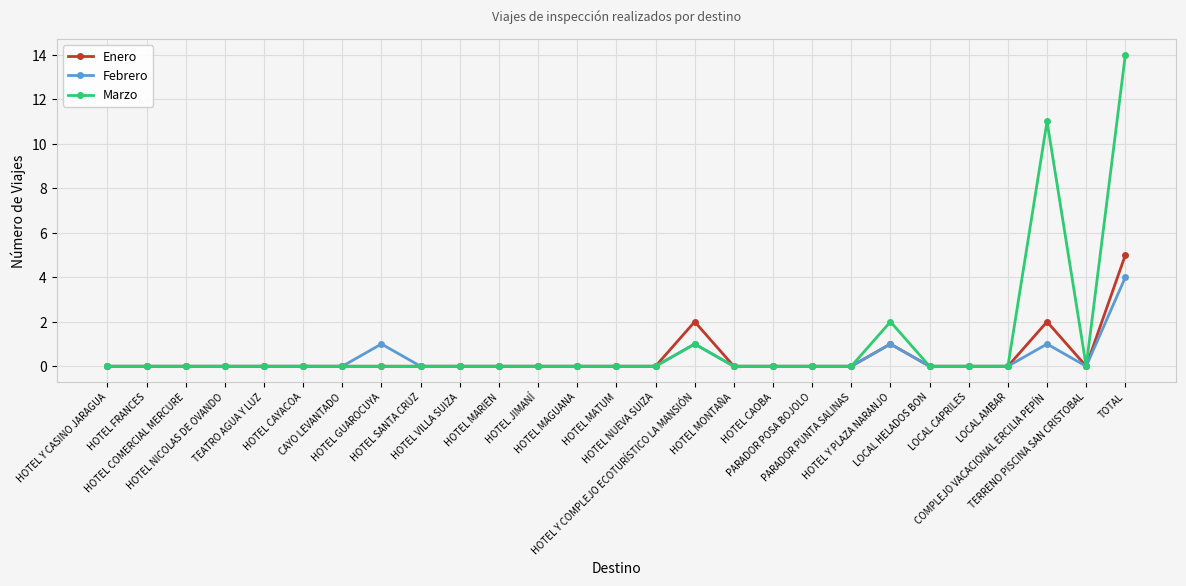

Reading left to right, transcribe all the data shown in this chart.

Enero: HOTEL Y CASINO JARAGUA=0	HOTEL FRANCES=0	HOTEL COMERCIAL MERCURE=0	HOTEL NICOLAS DE OVANDO=0	TEATRO AGUA Y LUZ=0	HOTEL CAYACOA=0	CAYO LEVANTADO=0	HOTEL GUAROCUYA=0	HOTEL SANTA CRUZ=0	HOTEL VILLA SUIZA=0	HOTEL MARIEN=0	HOTEL JIMANÍ=0	HOTEL MAGUANA=0	HOTEL MATUM=0	HOTEL NUEVA SUIZA=0	HOTEL Y COMPLEJO ECOTURÍSTICO LA MANSIÓN=2	HOTEL MONTAÑA=0	HOTEL CAOBA=0	PARADOR POSA BOJOLO=0	PARADOR PUNTA SALINAS=0	HOTEL Y PLAZA NARANJO=1	LOCAL HELADOS BON=0	LOCAL CAPRILES=0	LOCAL AMBAR=0	COMPLEJO VACACIONAL ERCILIA PEPÍN=2	TERRENO PISCINA SAN CRISTOBAL=0	TOTAL=5
Febrero: HOTEL Y CASINO JARAGUA=0	HOTEL FRANCES=0	HOTEL COMERCIAL MERCURE=0	HOTEL NICOLAS DE OVANDO=0	TEATRO AGUA Y LUZ=0	HOTEL CAYACOA=0	CAYO LEVANTADO=0	HOTEL GUAROCUYA=1	HOTEL SANTA CRUZ=0	HOTEL VILLA SUIZA=0	HOTEL MARIEN=0	HOTEL JIMANÍ=0	HOTEL MAGUANA=0	HOTEL MATUM=0	HOTEL NUEVA SUIZA=0	HOTEL Y COMPLEJO ECOTURÍSTICO LA MANSIÓN=1	HOTEL MONTAÑA=0	HOTEL CAOBA=0	PARADOR POSA BOJOLO=0	PARADOR PUNTA SALINAS=0	HOTEL Y PLAZA NARANJO=1	LOCAL HELADOS BON=0	LOCAL CAPRILES=0	LOCAL AMBAR=0	COMPLEJO VACACIONAL ERCILIA PEPÍN=1	TERRENO PISCINA SAN CRISTOBAL=0	TOTAL=4
Marzo: HOTEL Y CASINO JARAGUA=0	HOTEL FRANCES=0	HOTEL COMERCIAL MERCURE=0	HOTEL NICOLAS DE OVANDO=0	TEATRO AGUA Y LUZ=0	HOTEL CAYACOA=0	CAYO LEVANTADO=0	HOTEL GUAROCUYA=0	HOTEL SANTA CRUZ=0	HOTEL VILLA SUIZA=0	HOTEL MARIEN=0	HOTEL JIMANÍ=0	HOTEL MAGUANA=0	HOTEL MATUM=0	HOTEL NUEVA SUIZA=0	HOTEL Y COMPLEJO ECOTURÍSTICO LA MANSIÓN=1	HOTEL MONTAÑA=0	HOTEL CAOBA=0	PARADOR POSA BOJOLO=0	PARADOR PUNTA SALINAS=0	HOTEL Y PLAZA NARANJO=2	LOCAL HELADOS BON=0	LOCAL CAPRILES=0	LOCAL AMBAR=0	COMPLEJO VACACIONAL ERCILIA PEPÍN=11	TERRENO PISCINA SAN CRISTOBAL=0	TOTAL=14